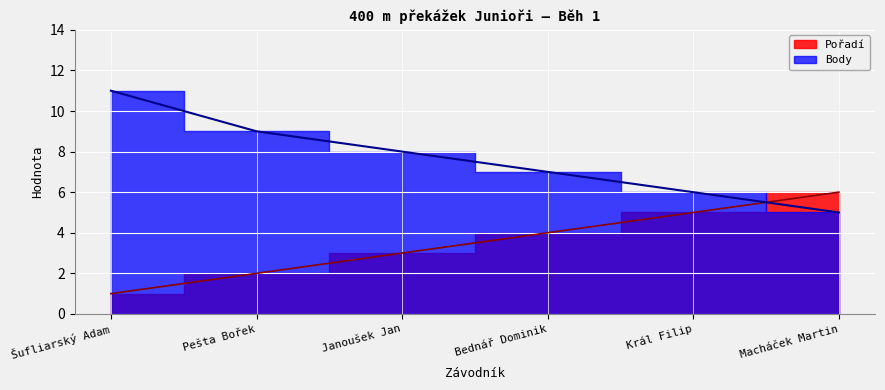

Reading right to left, what are all the values shown in this chart?

Pořadí: Macháček Martin=6	Král Filip=5	Bednář Dominik=4	Janoušek Jan=3	Pešta Bořek=2	Šufliarský Adam=1
Body: Macháček Martin=5	Král Filip=6	Bednář Dominik=7	Janoušek Jan=8	Pešta Bořek=9	Šufliarský Adam=11